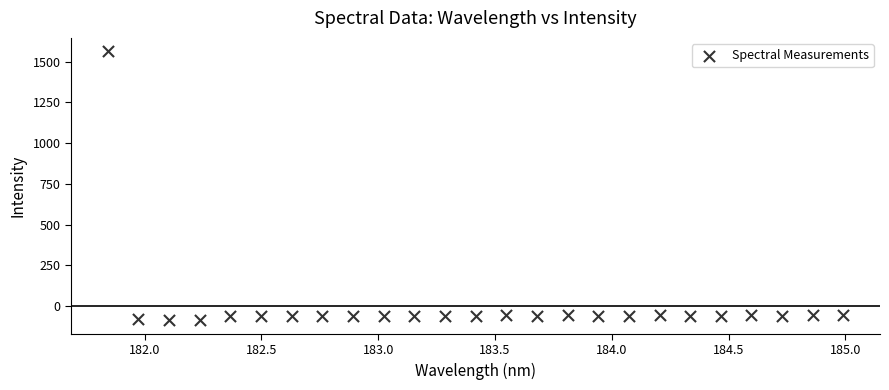

What is the range of X values (max minus min)?

3.1